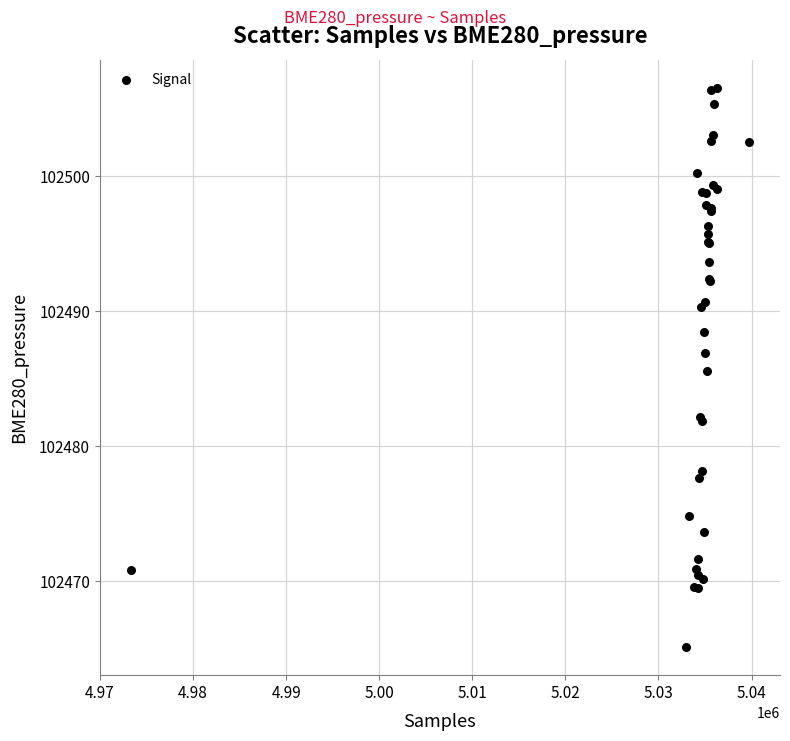

What Y value in the scatter plot is closest to 102485?

102485.6